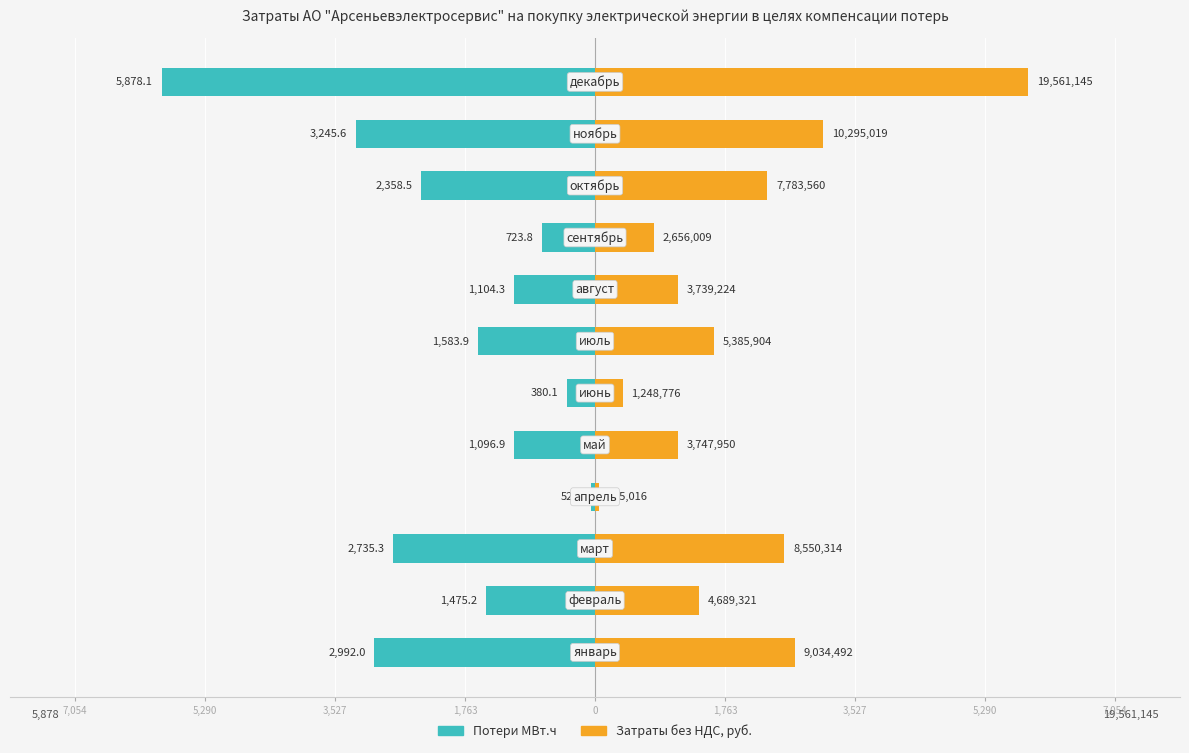

How many series are shown in this chart?

2